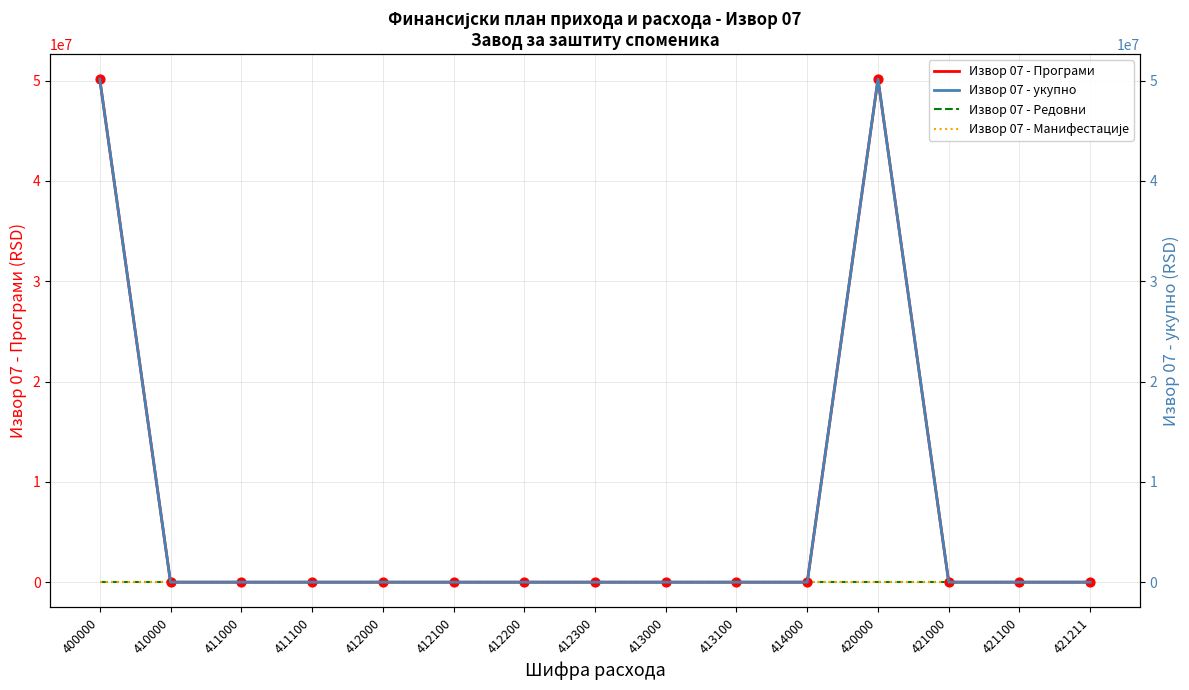

What are all the series names shown in the legend?

Извор 07 - Програми, Извор 07 - Редовни, Извор 07 - Манифестације, Извор 07 - укупно